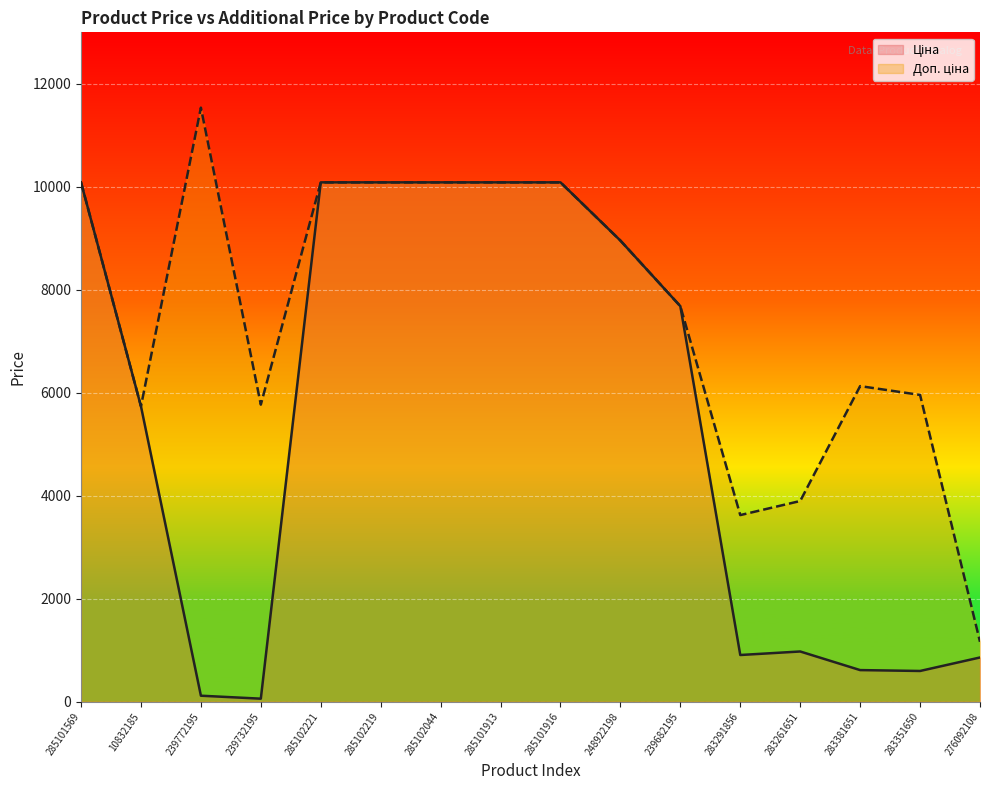

True or false: Доп. ціна has a value of 10085.8 at 285102221.

True